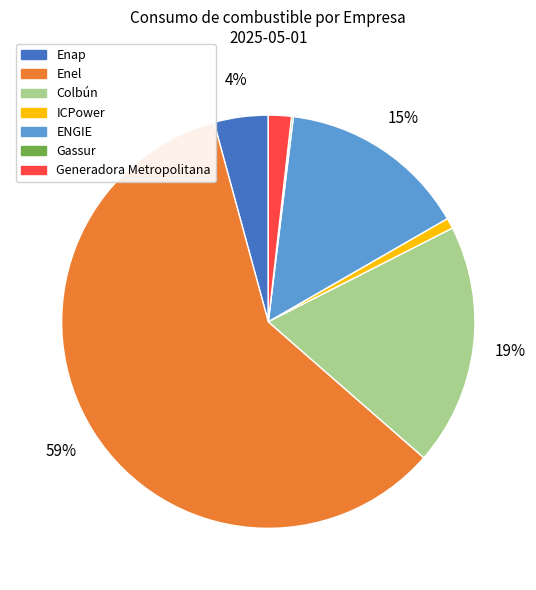

Is Enel the majority of the pie?

Yes